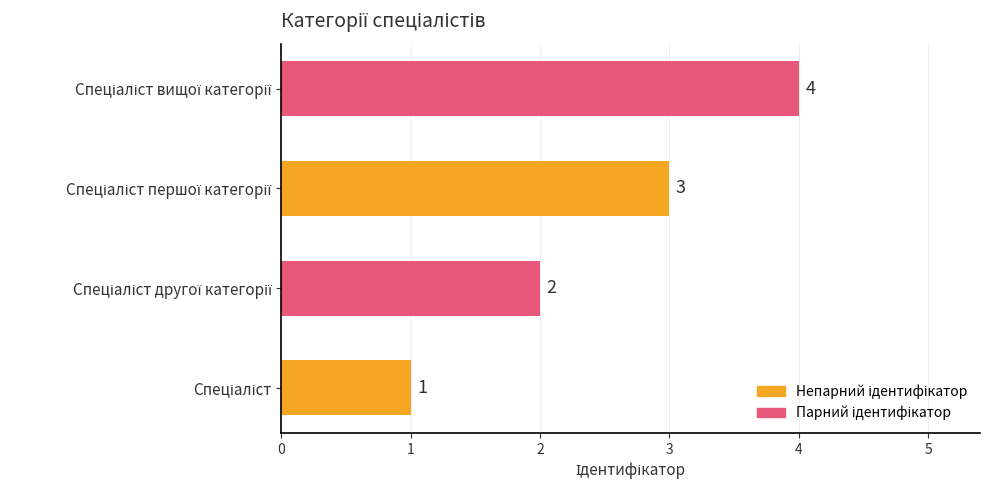

What is the greatest value displayed?

4